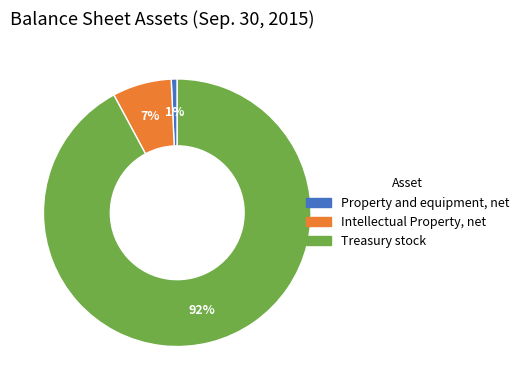

True or false: Intellectual Property, net accounts for 7% of the total.

True